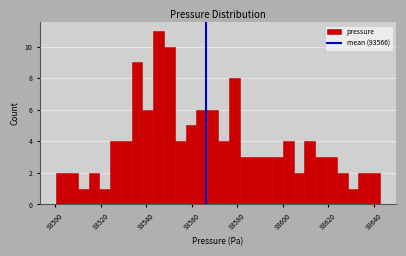

Around what value on the x-axis is the tallest bar? Give the approximate position of its centre, as read against the axis.

93546